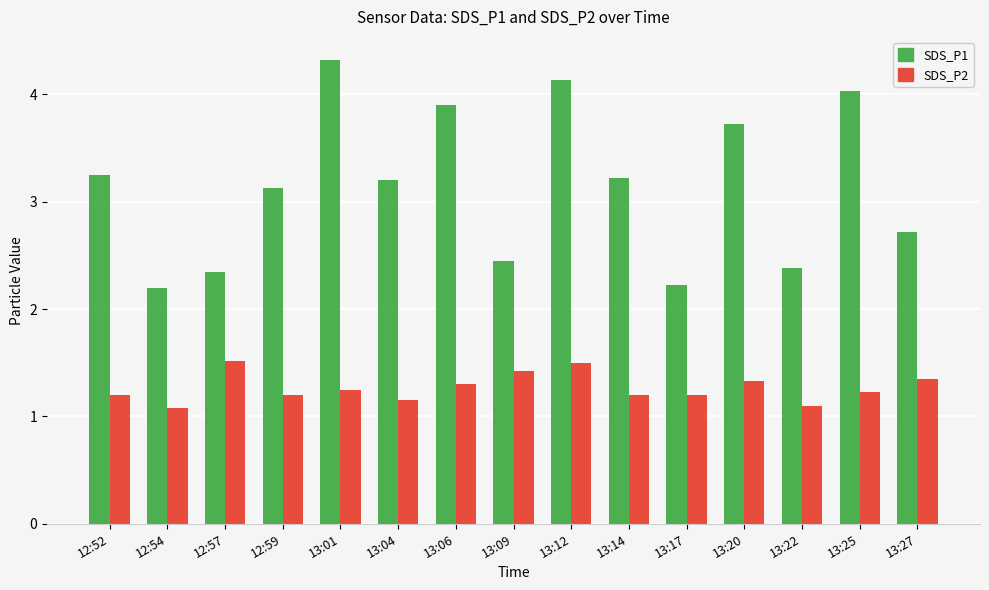

Is it true that SDS_P2 equals 1.2 at 13:17?

True